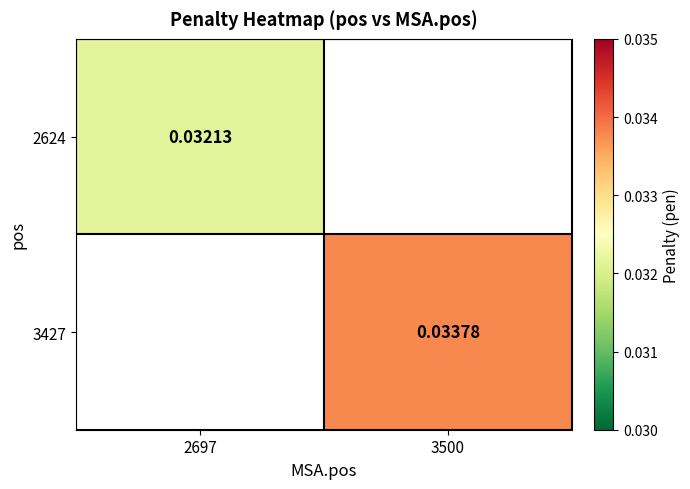

Is it true that 2624 equals 0.0 at 2697?

True